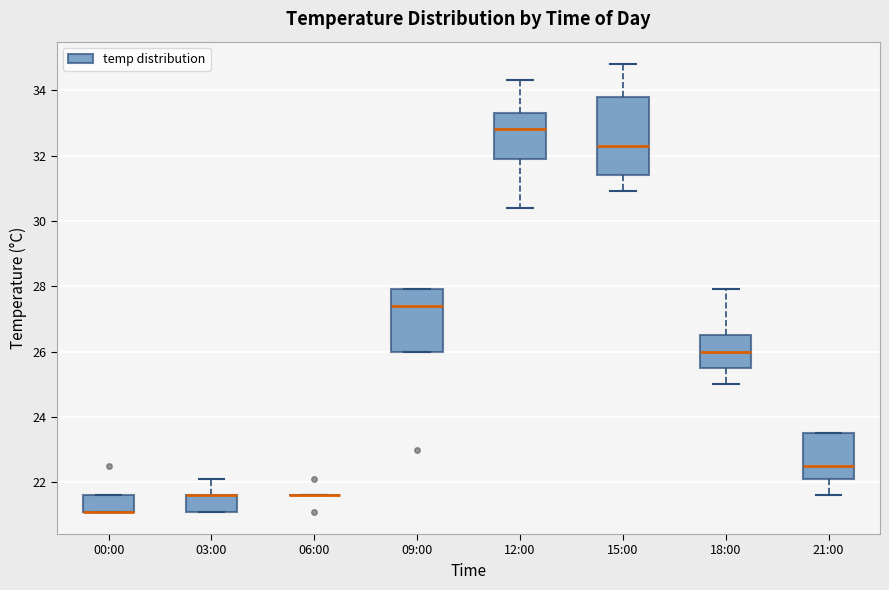

Which box is the tallest, from its lower edge to its upper edge?

15:00